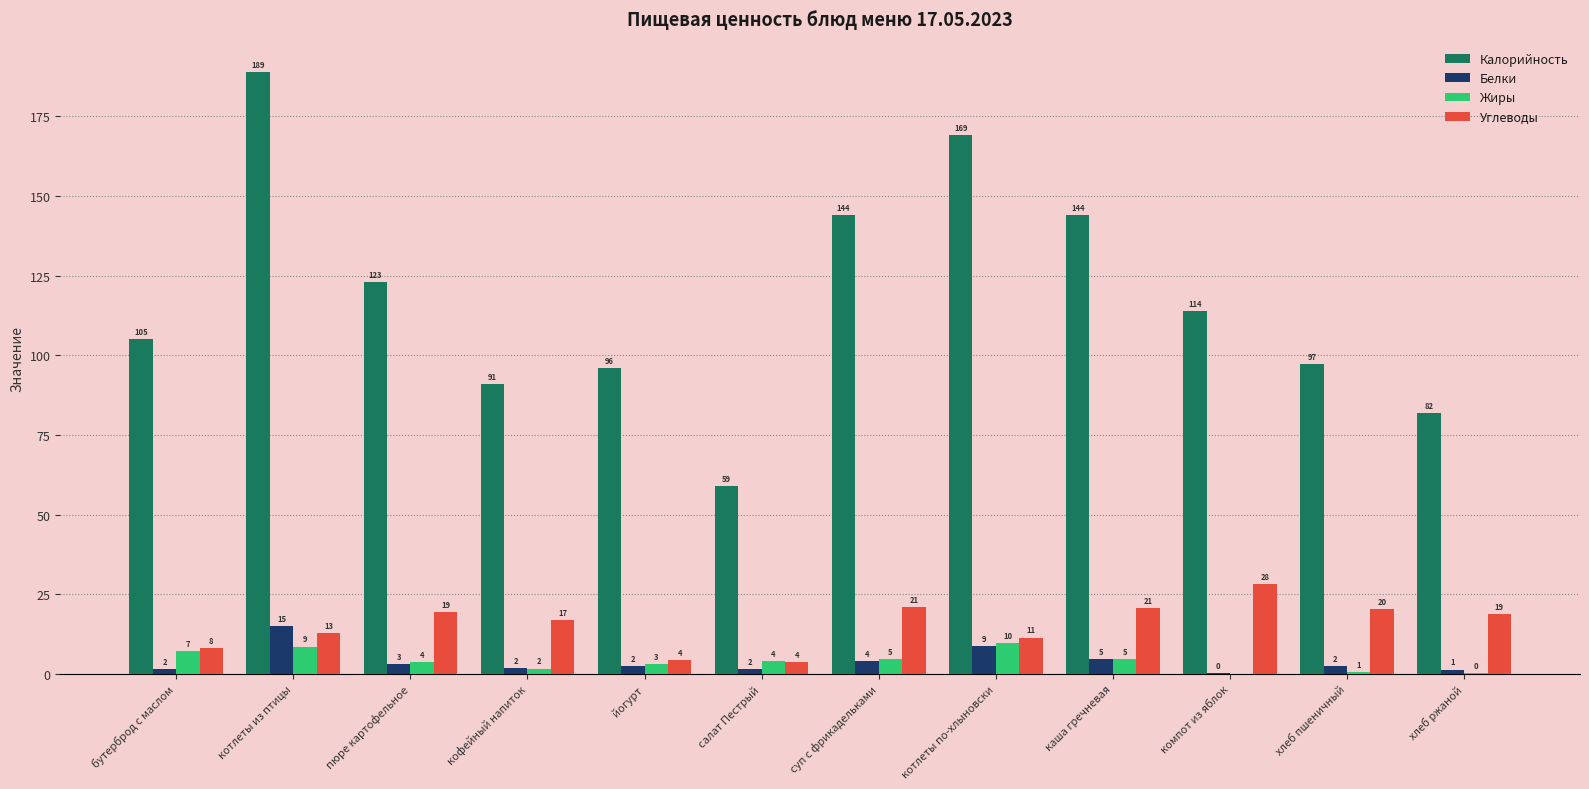

List the series in order of their peak value, lowest first.

Жиры, Белки, Углеводы, Калорийность